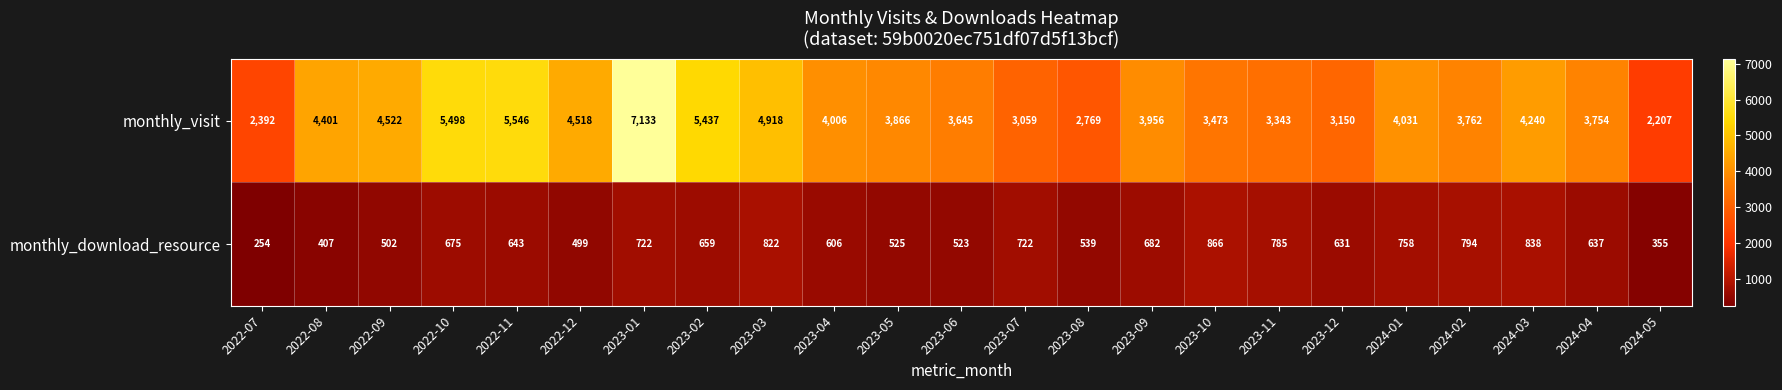

What is the greatest value displayed?

7133